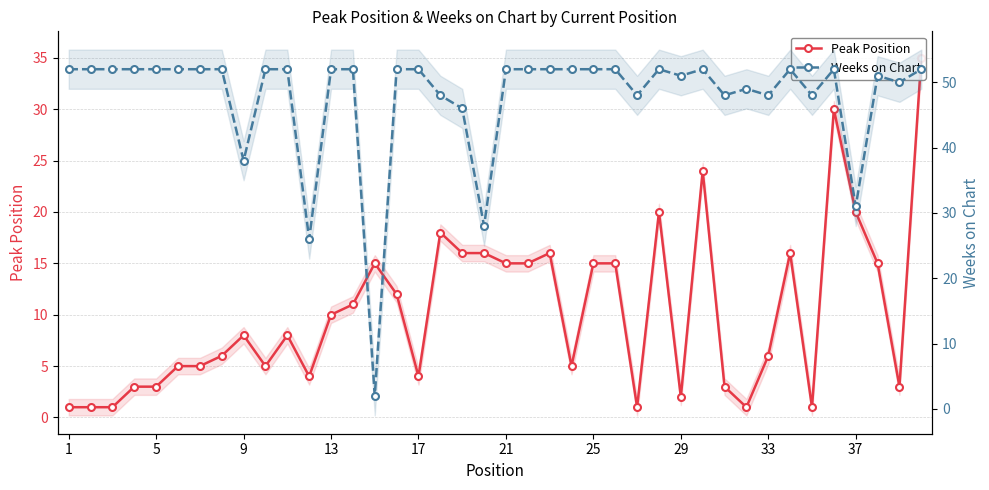

Is the value of Peak Position at 17 greater than the value of Weeks on Chart at 24?

No